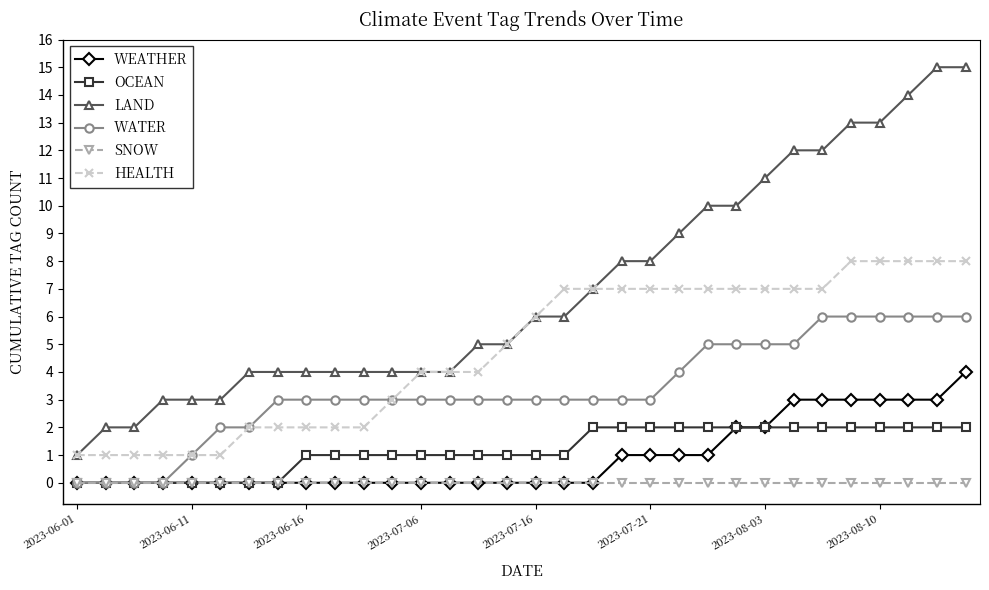

True or false: LAND and WEATHER intersect in this chart.

False